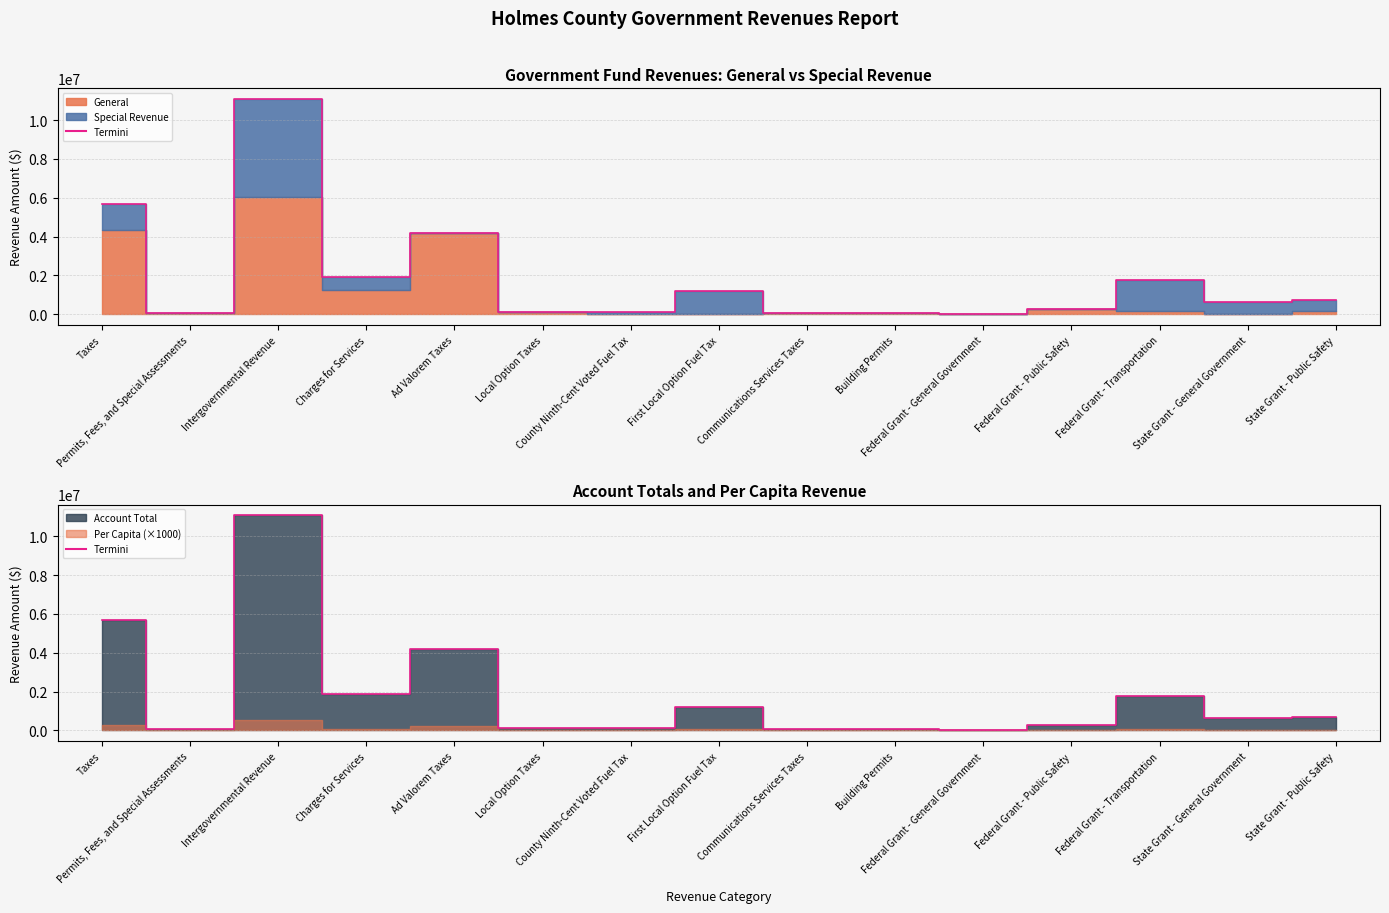

What is the greatest value displayed?

11078700